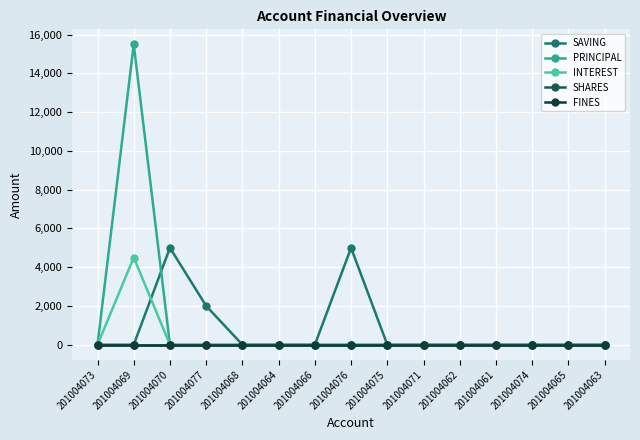

Where is PRINCIPAL nearest to the value 7750?

201004073